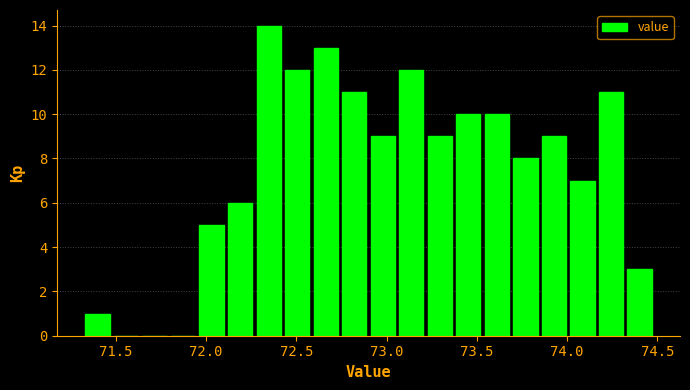

Read against the x-axis, roughly where is the centre of the tallest bar?

72.35